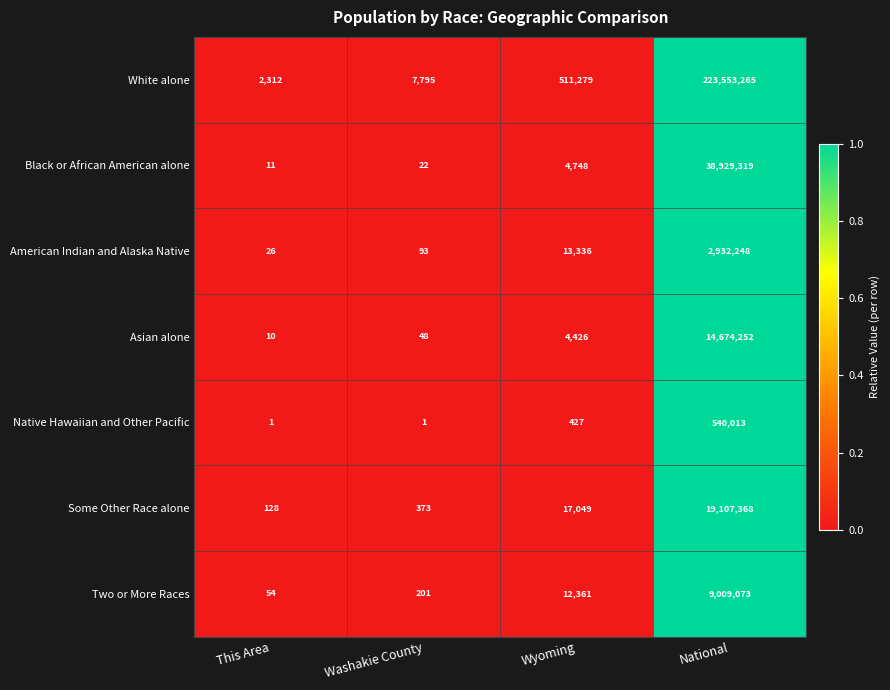

How many data points does each series have?

4